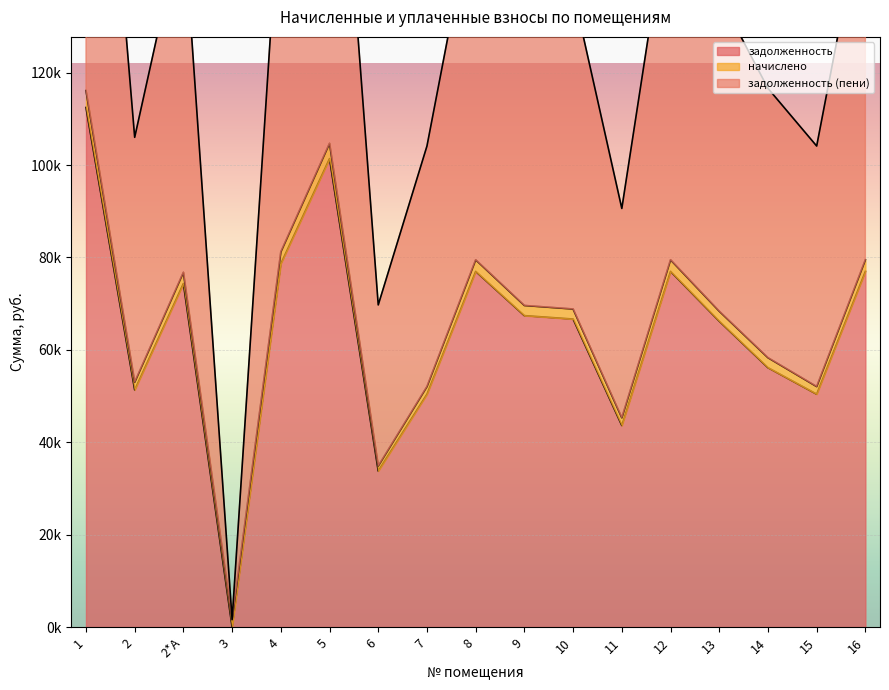

What is the sum of the задолженность (пени) values at 13 and 2?

242769.2